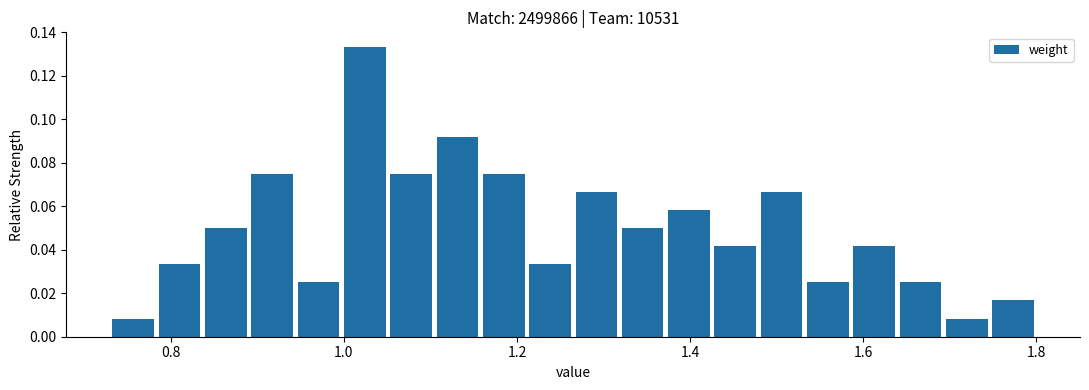

Read against the x-axis, roughly where is the centre of the tallest bar?

1.02